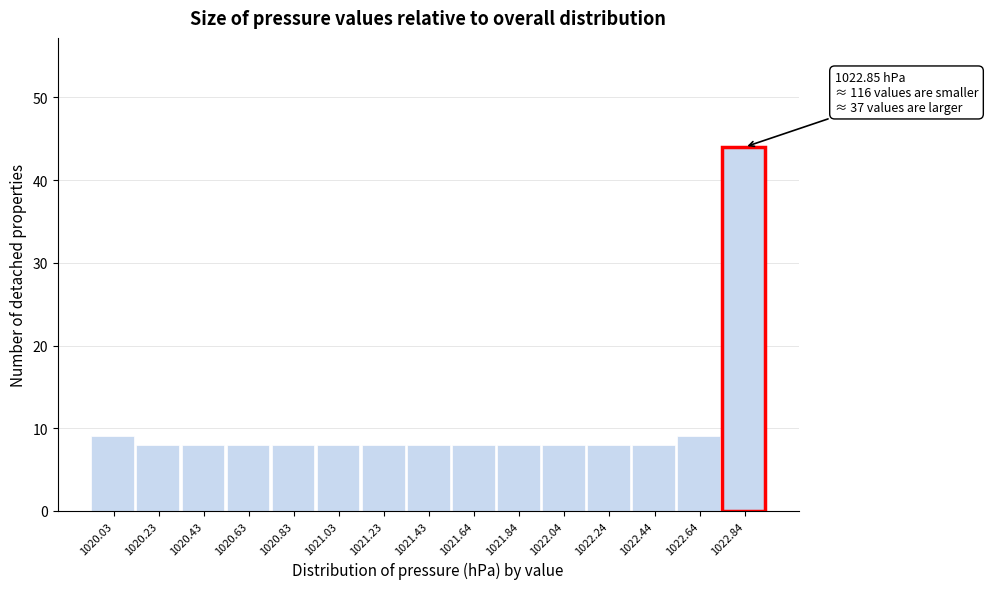

Reading left to right, list all the values displayed in this chart.

9	8	8	8	8	8	8	8	8	8	8	8	8	9	44